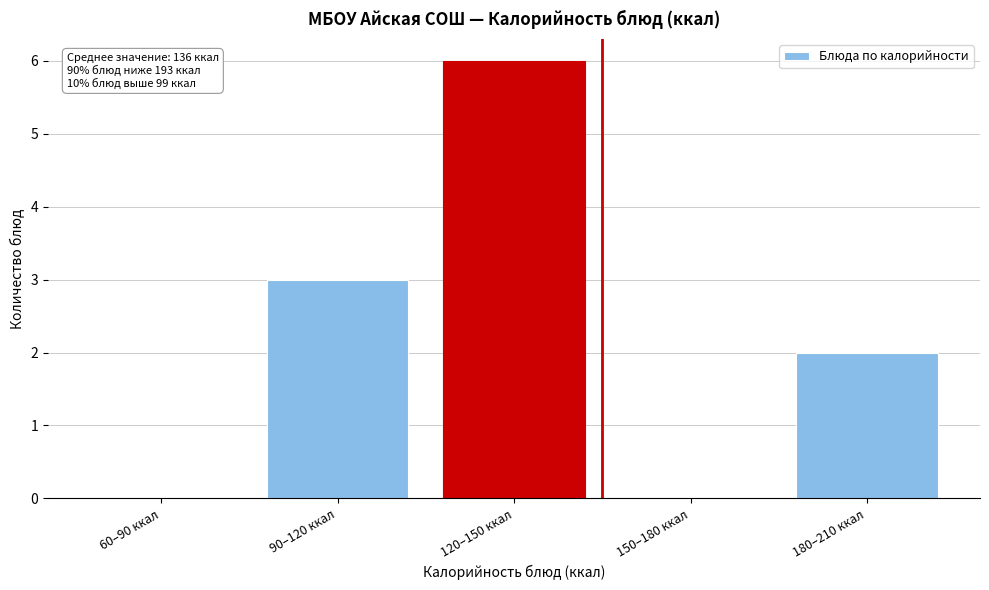

Reading right to left, transcribe all the data shown in this chart.

180–210 ккал=2	150–180 ккал=0	120–150 ккал=6	90–120 ккал=3	60–90 ккал=0